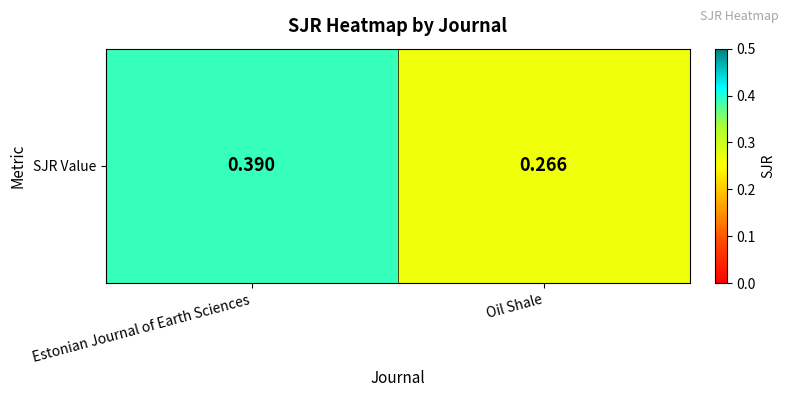

What is the smallest value displayed?

0.3